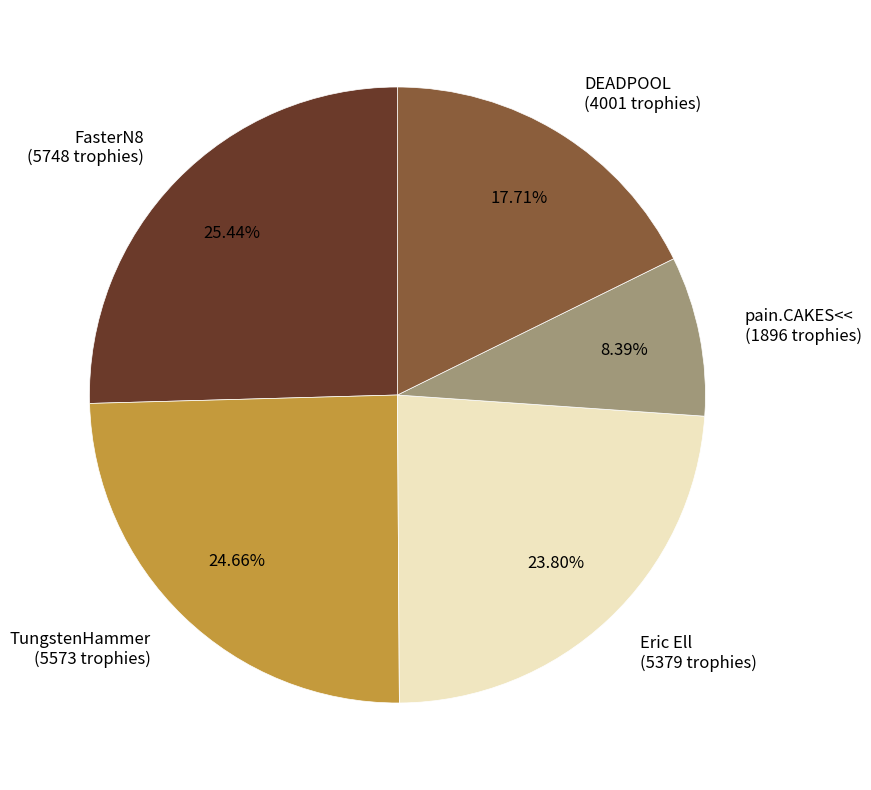

Does TungstenHammer (5573 trophies) account for over 50% of the chart?

No